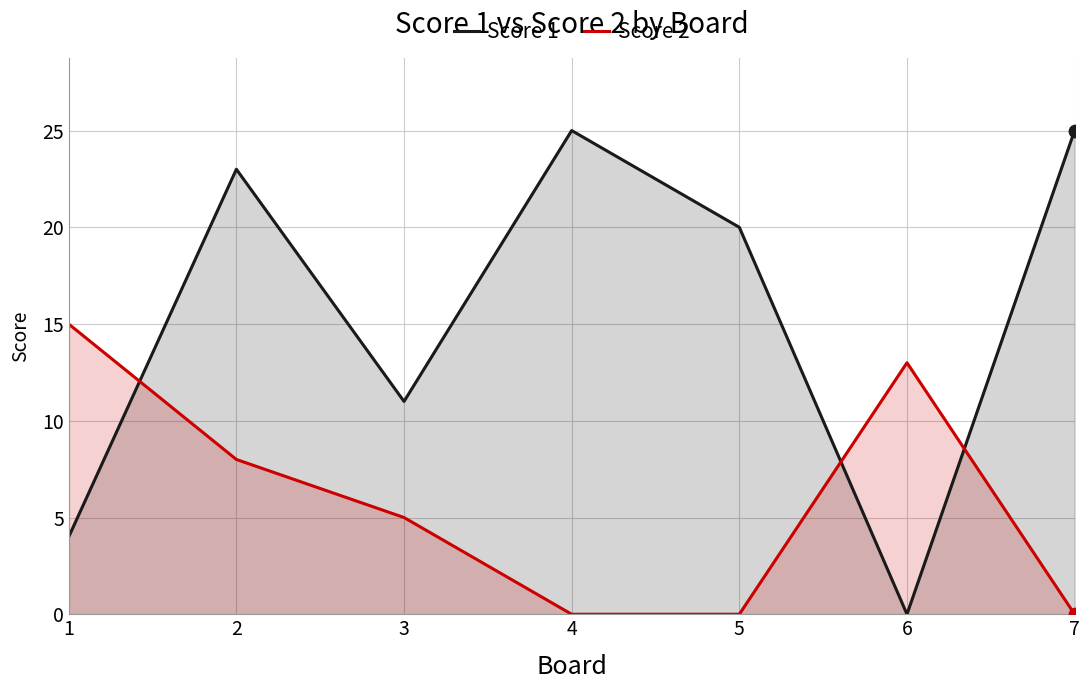

What are all the series names shown in the legend?

Score 1, Score 2